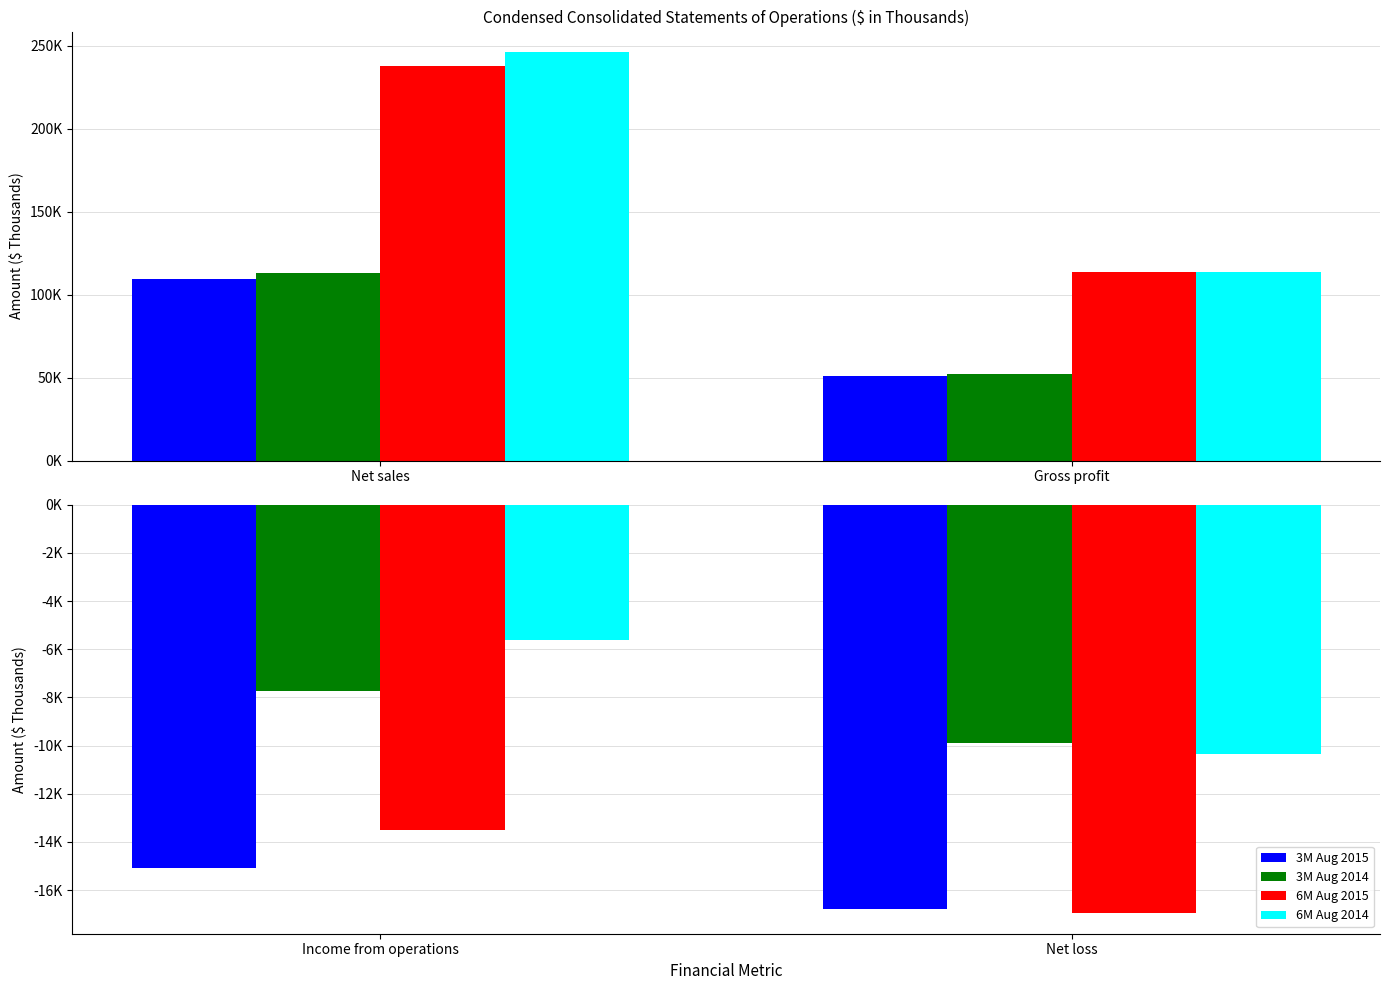

What is the label of the 1st bar from the right?

Net loss